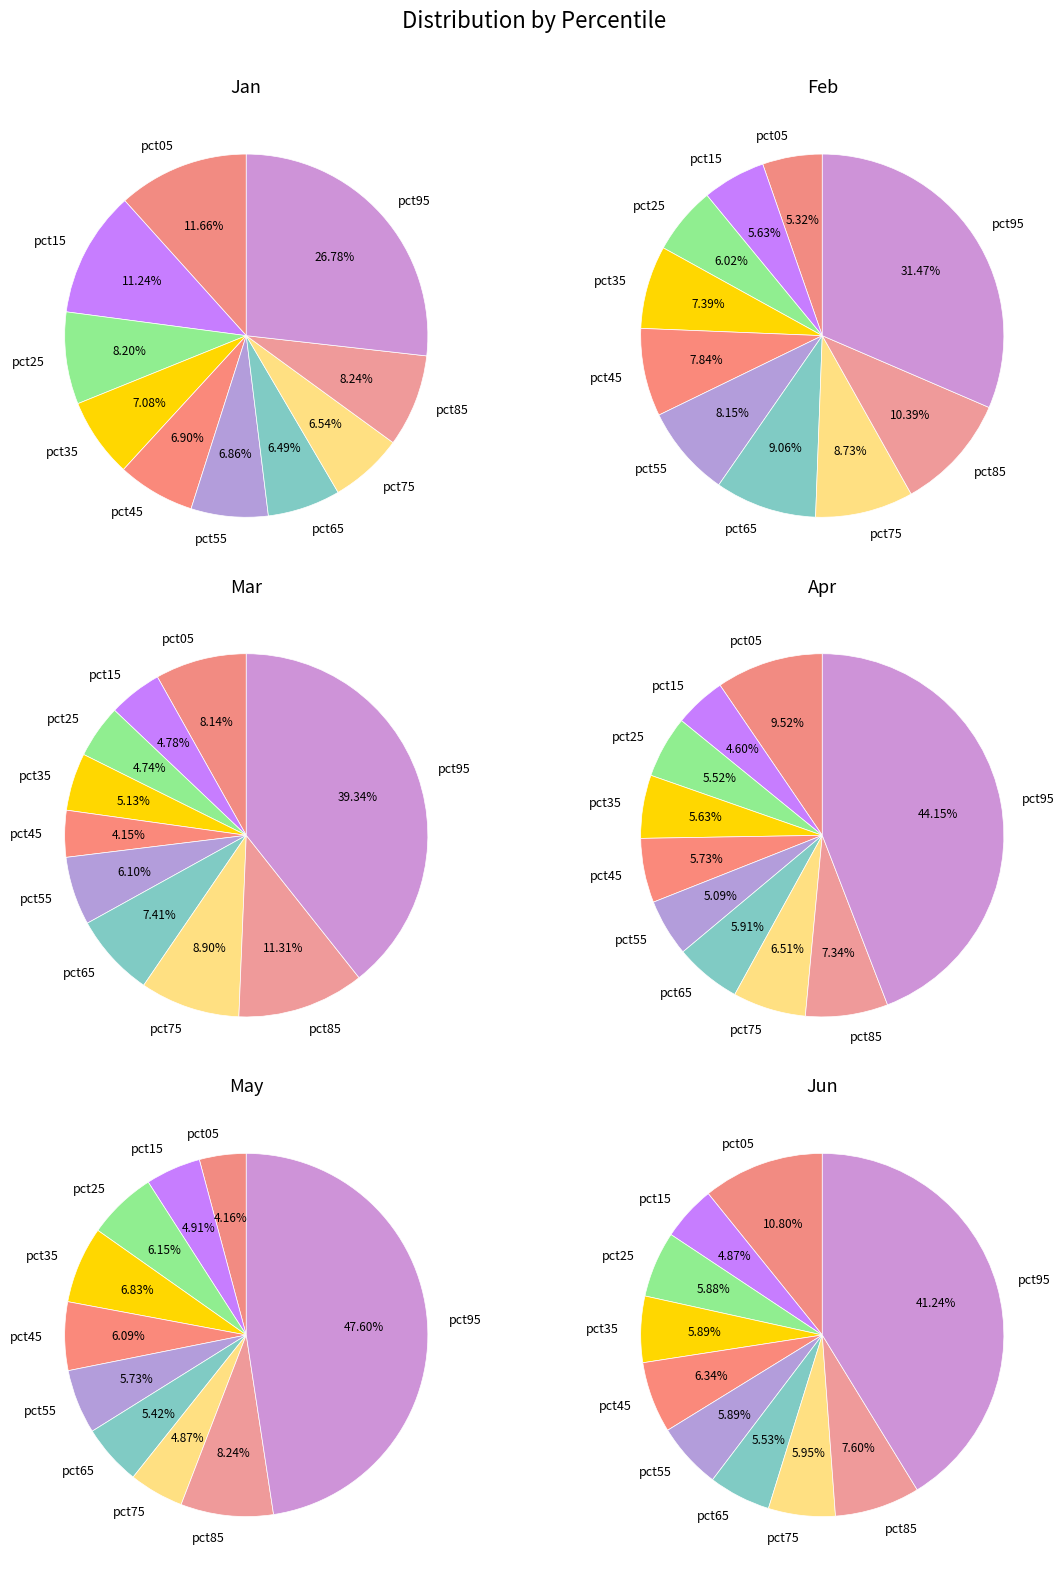

To the nearest percent, what is the average slice percentage?

10%